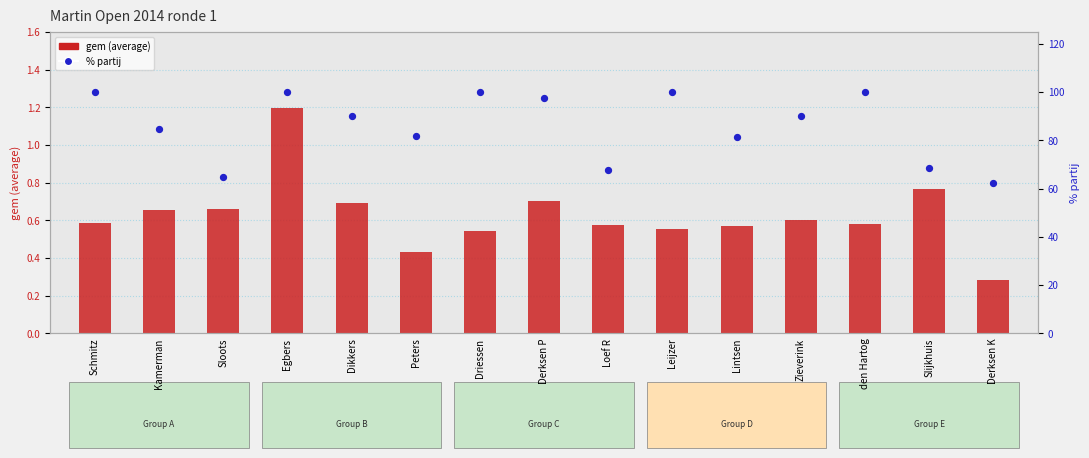

At how many categories does at least one series exceed 80?

11